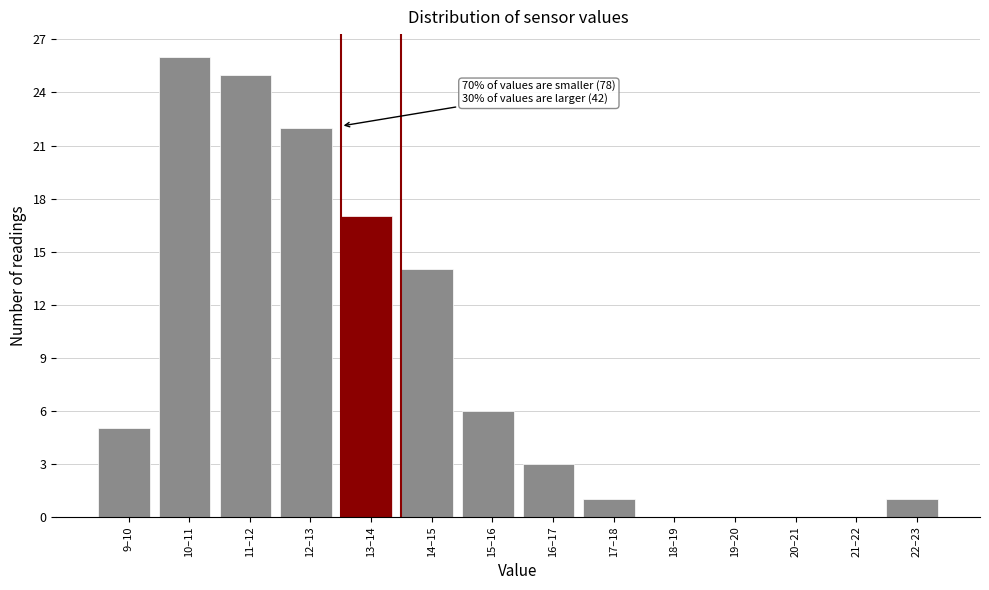

Reading left to right, transcribe all the data shown in this chart.

9–10=5	10–11=26	11–12=25	12–13=22	13–14=17	14–15=14	15–16=6	16–17=3	17–18=1	18–19=0	19–20=0	20–21=0	21–22=0	22–23=1